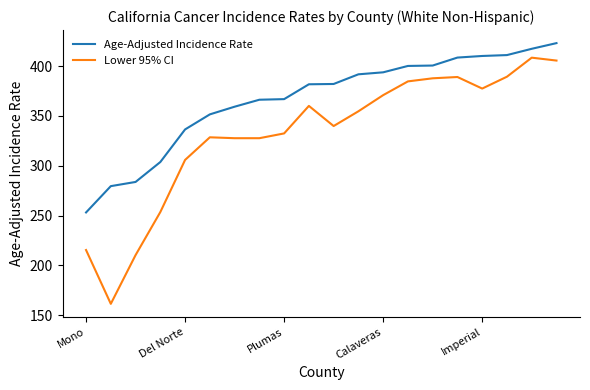

What is the greatest value displayed?

423.0